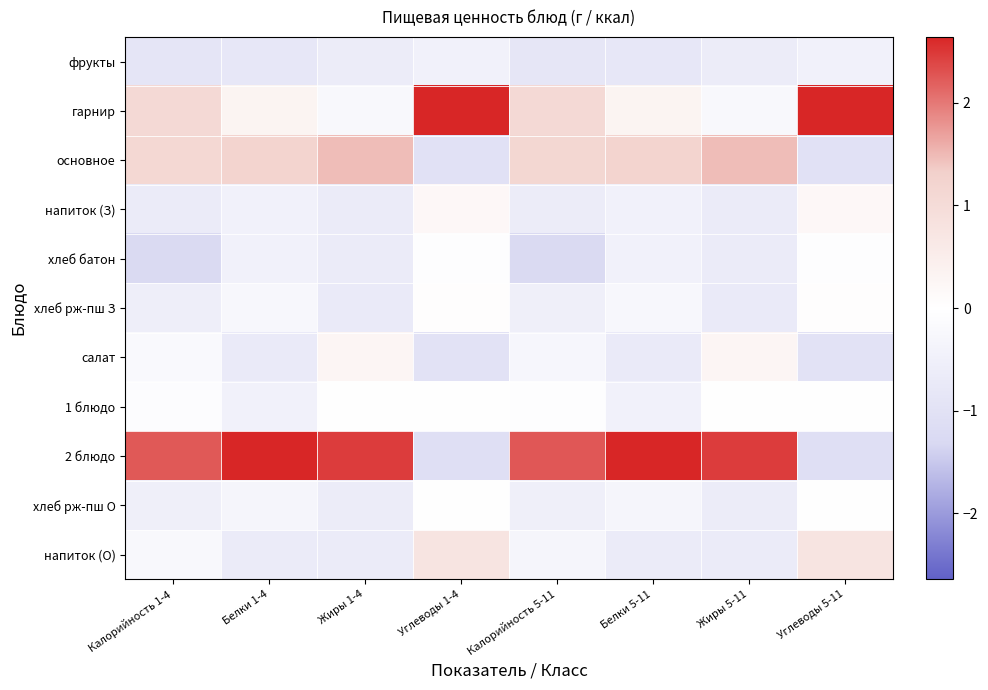

Reading right to left, what are all the values shown in this chart?

фрукты: Углеводы 5-11=-0.5	Жиры 5-11=-0.6	Белки 5-11=-0.8	Калорийность 5-11=-0.9	Углеводы 1-4=-0.5	Жиры 1-4=-0.6	Белки 1-4=-0.8	Калорийность 1-4=-0.9
гарнир: Углеводы 5-11=2.6	Жиры 5-11=-0.2	Белки 5-11=0.3	Калорийность 5-11=1.1	Углеводы 1-4=2.6	Жиры 1-4=-0.2	Белки 1-4=0.3	Калорийность 1-4=1.1
основное: Углеводы 5-11=-1.0	Жиры 5-11=1.5	Белки 5-11=1.2	Калорийность 5-11=1.1	Углеводы 1-4=-1.0	Жиры 1-4=1.5	Белки 1-4=1.2	Калорийность 1-4=1.1
напиток (З): Углеводы 5-11=0.2	Жиры 5-11=-0.7	Белки 5-11=-0.5	Калорийность 5-11=-0.6	Углеводы 1-4=0.2	Жиры 1-4=-0.7	Белки 1-4=-0.5	Калорийность 1-4=-0.7
хлеб батон: Углеводы 5-11=-0.1	Жиры 5-11=-0.7	Белки 5-11=-0.5	Калорийность 5-11=-1.2	Углеводы 1-4=-0.1	Жиры 1-4=-0.7	Белки 1-4=-0.5	Калорийность 1-4=-1.3
хлеб рж-пш З: Углеводы 5-11=0.0	Жиры 5-11=-0.7	Белки 5-11=-0.3	Калорийность 5-11=-0.5	Углеводы 1-4=0.0	Жиры 1-4=-0.7	Белки 1-4=-0.3	Калорийность 1-4=-0.6
салат: Углеводы 5-11=-1.0	Жиры 5-11=0.3	Белки 5-11=-0.7	Калорийность 5-11=-0.3	Углеводы 1-4=-1.0	Жиры 1-4=0.3	Белки 1-4=-0.7	Калорийность 1-4=-0.2
1 блюдо: Углеводы 5-11=-0.0	Жиры 5-11=-0.0	Белки 5-11=-0.5	Калорийность 5-11=-0.1	Углеводы 1-4=-0.0	Жиры 1-4=-0.0	Белки 1-4=-0.5	Калорийность 1-4=-0.1
2 блюдо: Углеводы 5-11=-1.1	Жиры 5-11=2.5	Белки 5-11=2.6	Калорийность 5-11=2.3	Углеводы 1-4=-1.1	Жиры 1-4=2.5	Белки 1-4=2.6	Калорийность 1-4=2.2
хлеб рж-пш О: Углеводы 5-11=-0.0	Жиры 5-11=-0.6	Белки 5-11=-0.3	Калорийность 5-11=-0.5	Углеводы 1-4=-0.0	Жиры 1-4=-0.6	Белки 1-4=-0.3	Калорийность 1-4=-0.5
напиток (О): Углеводы 5-11=0.8	Жиры 5-11=-0.7	Белки 5-11=-0.7	Калорийность 5-11=-0.3	Углеводы 1-4=0.8	Жиры 1-4=-0.7	Белки 1-4=-0.7	Калорийность 1-4=-0.2